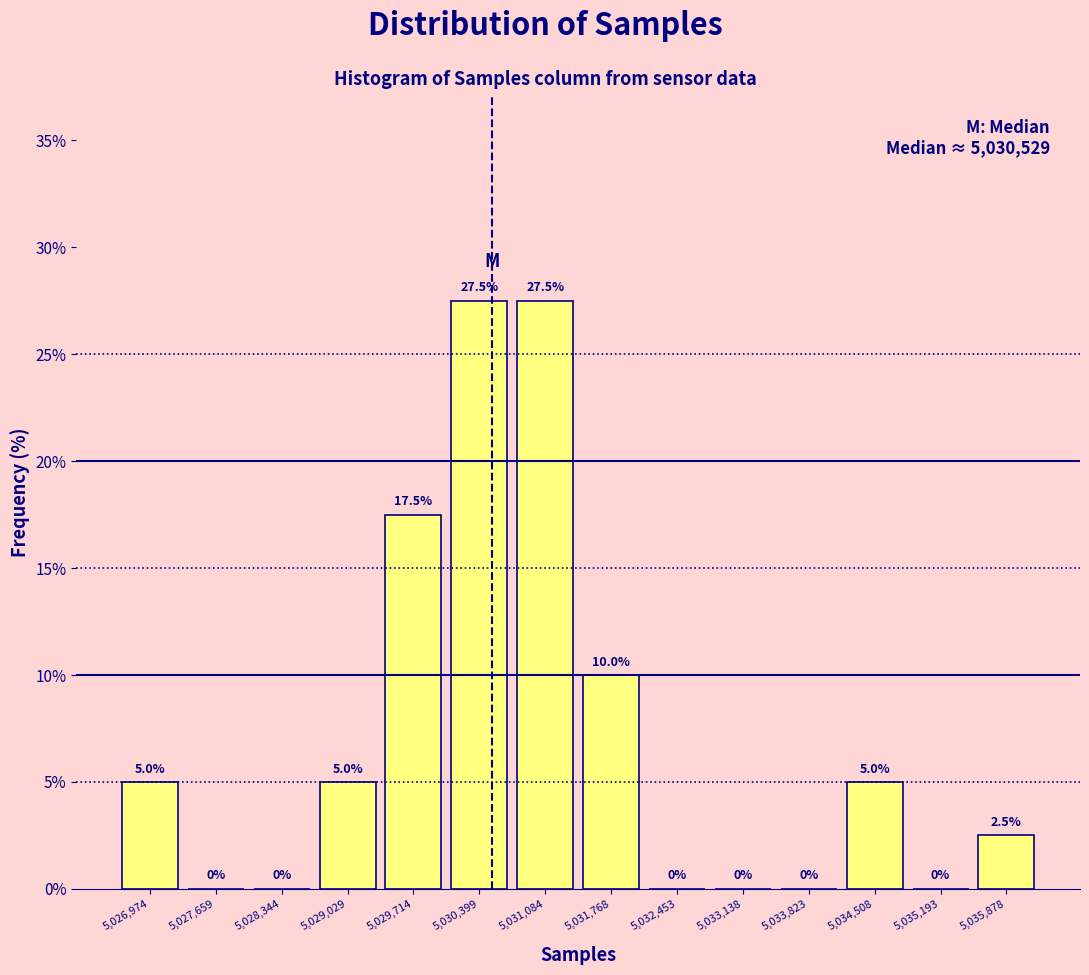

What is the height of the bar covering 5028700 to 5029400 on the x-axis? The bar edges are not printed on the chart, so give them approximately, as read against the axis.

5.0